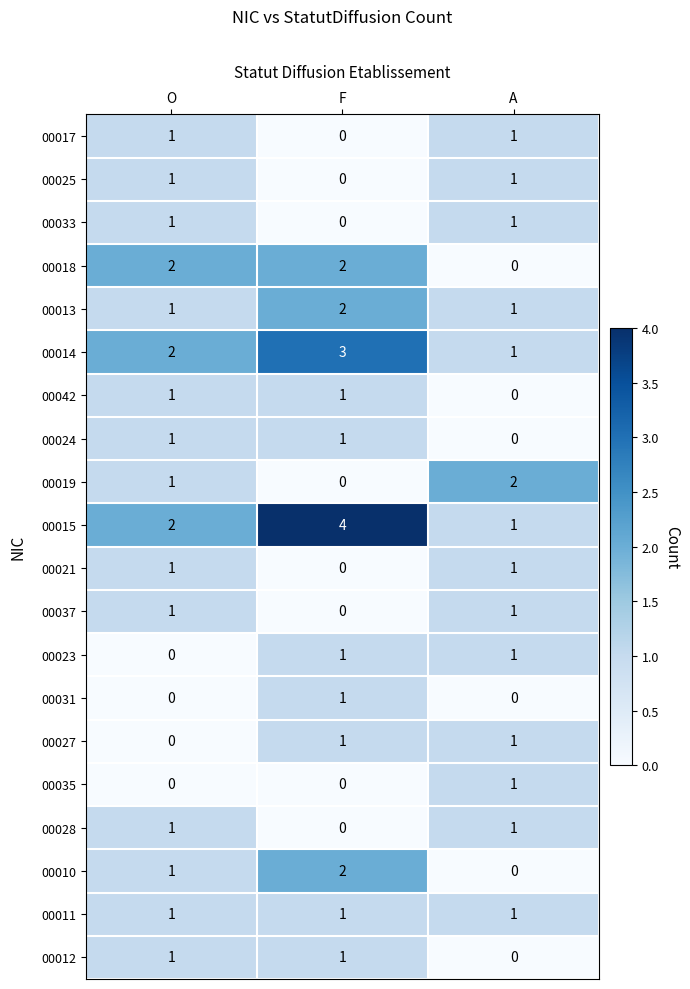

What is the maximum value shown in the chart?

4